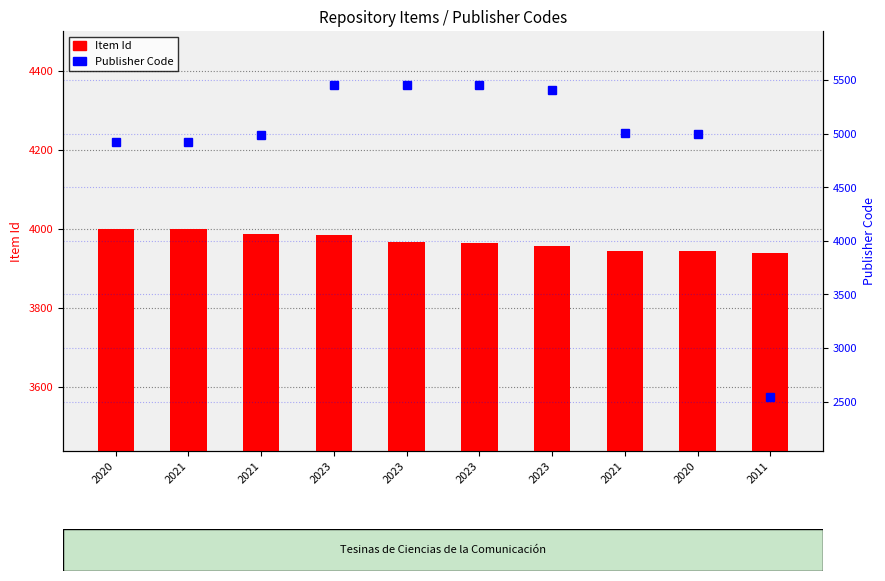

List the labels in order of Item Id value, smallest first.

2011, 2020, 2021, 2023, 2023, 2023, 2023, 2021, 2021, 2020